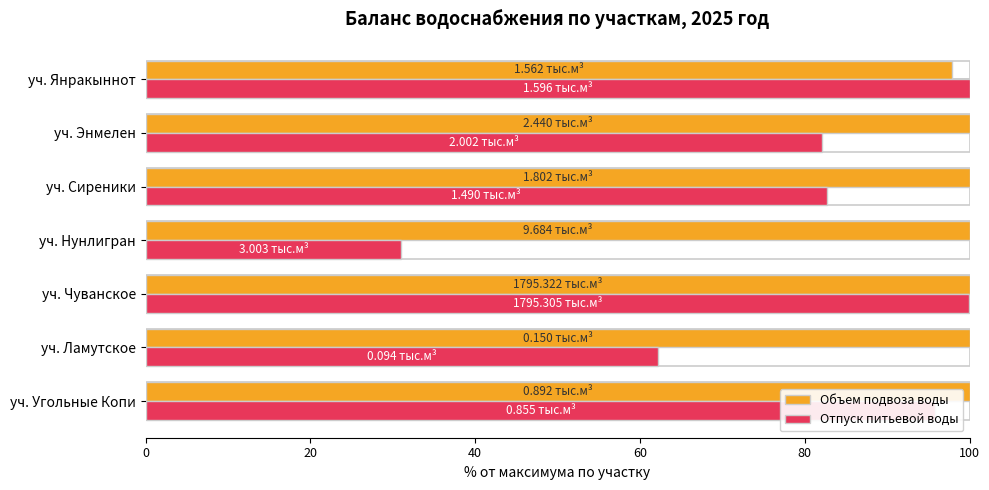

Rank the series by their average value, from highest to lowest.

Объем подвоза воды, Отпуск питьевой воды